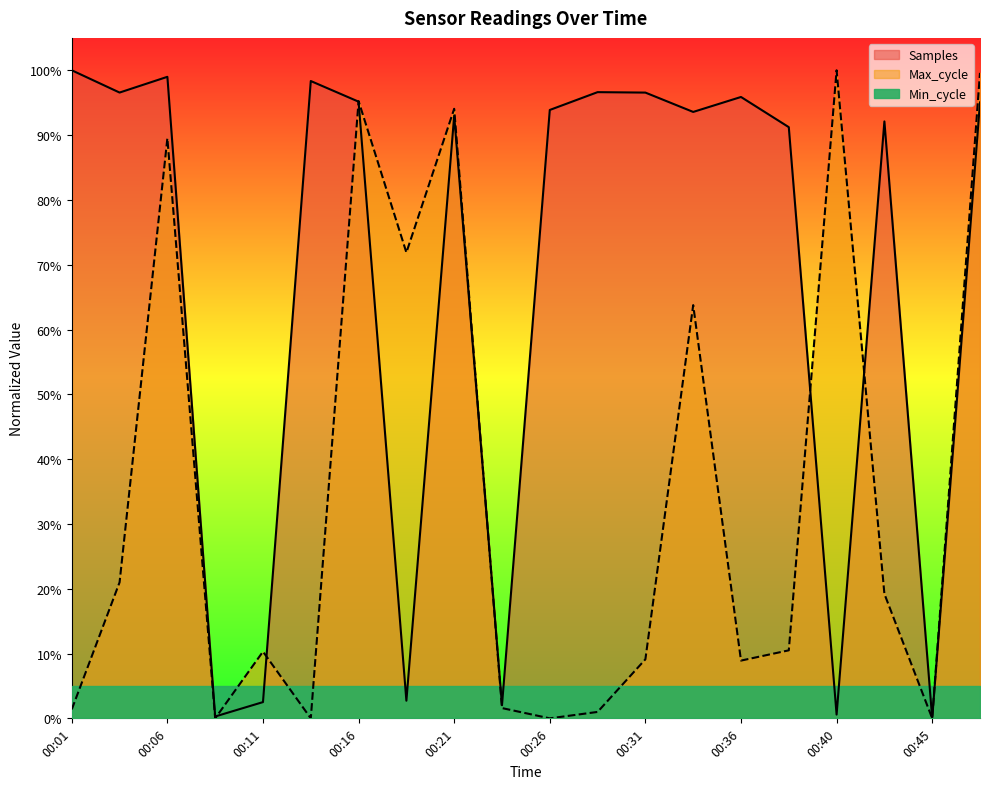

At 00:19, list the series in order from smallest to largest.

Samples, Max_cycle